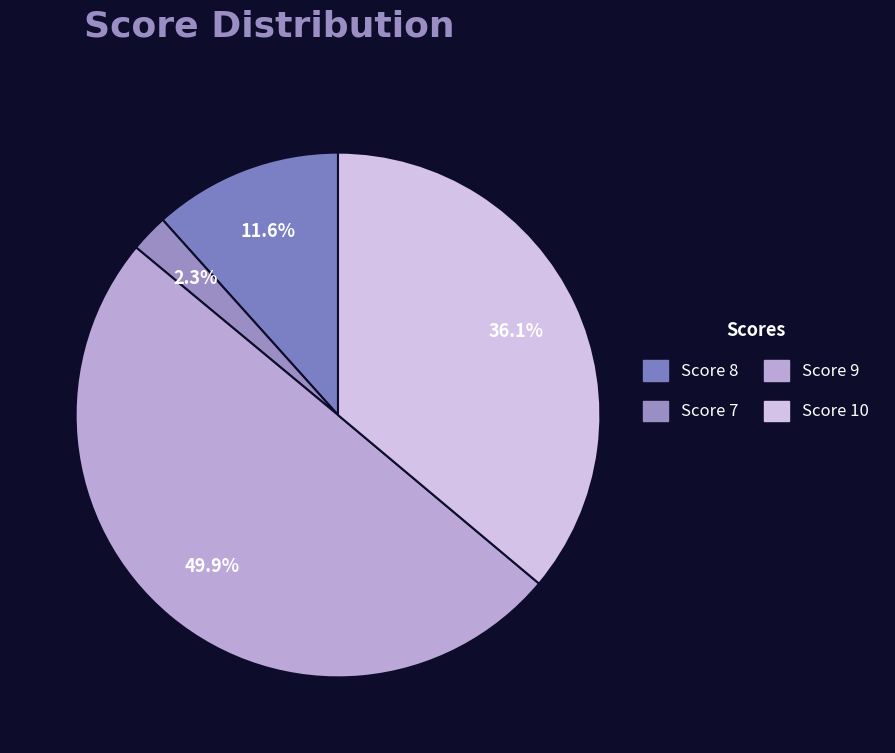

Which category has the biggest portion of the pie?

Score 9